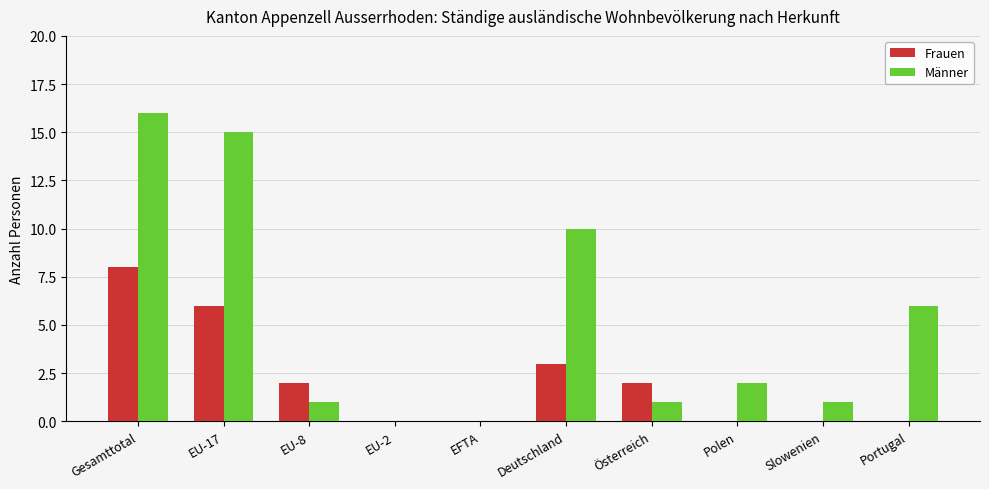

At which category is the sum across all series the highest?

Gesamttotal